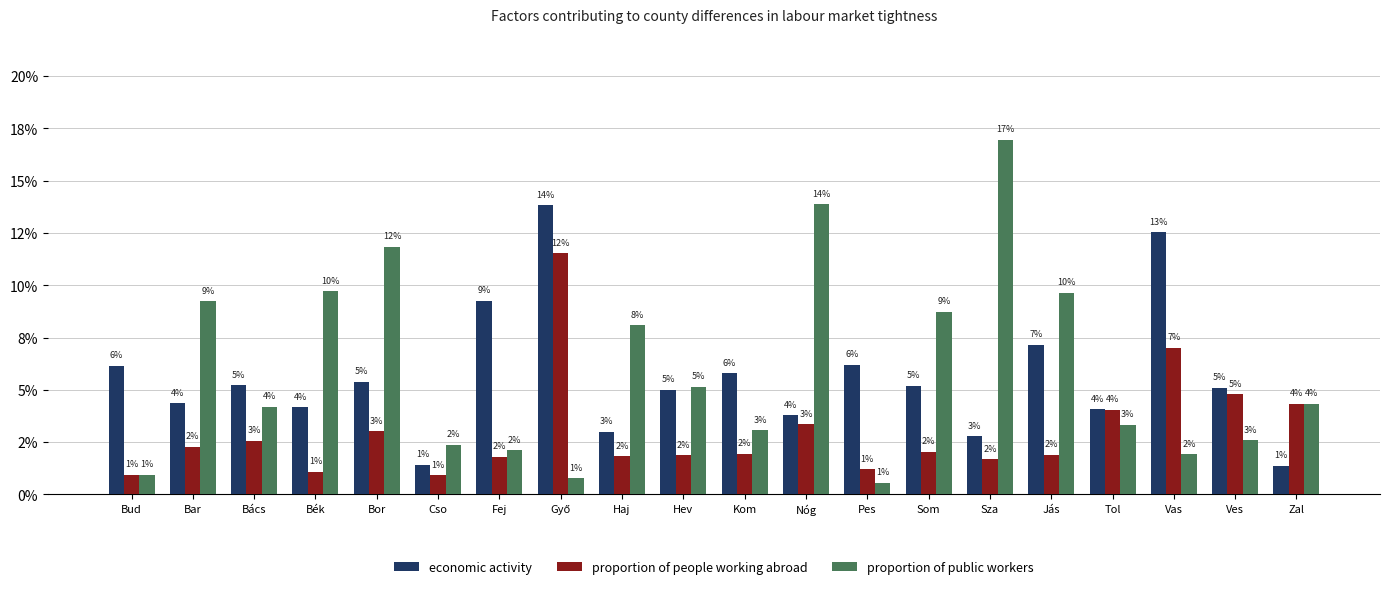

Rank the series by their maximum value, from lowest to highest.

proportion of people working abroad, economic activity, proportion of public workers